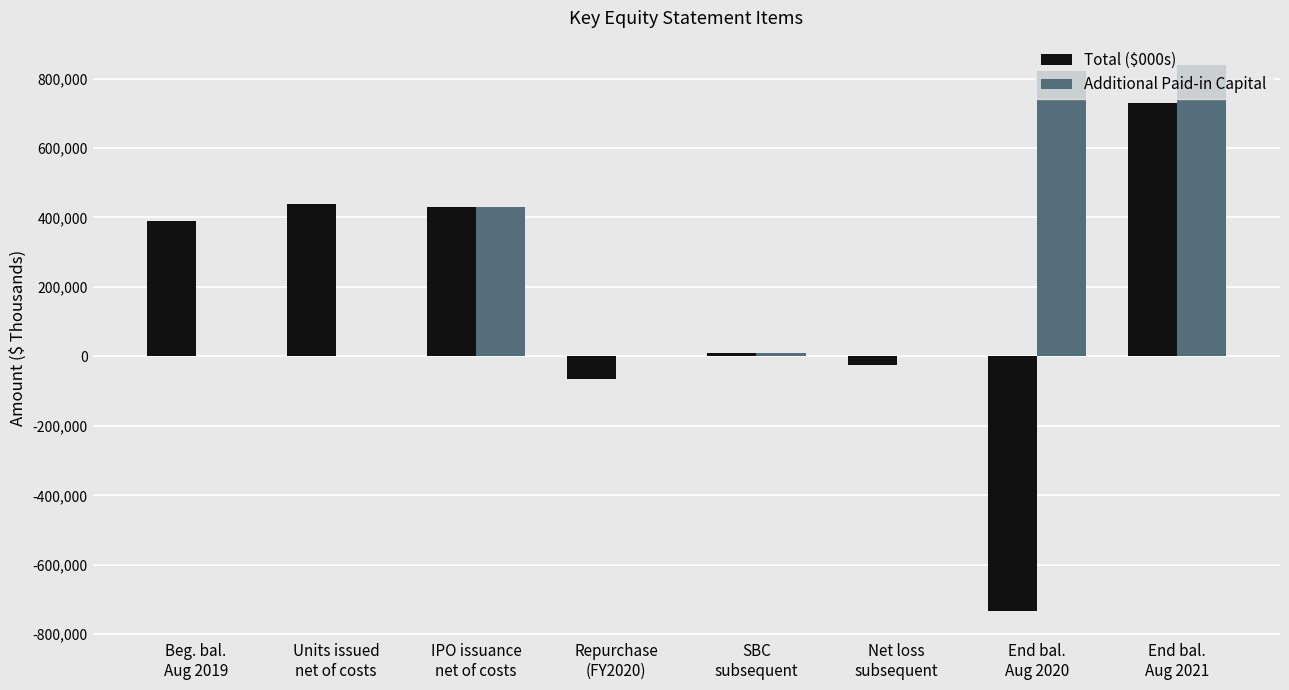

Which series changed the most between Beg. bal.
Aug 2019 and SBC
subsequent?

Total ($000s)